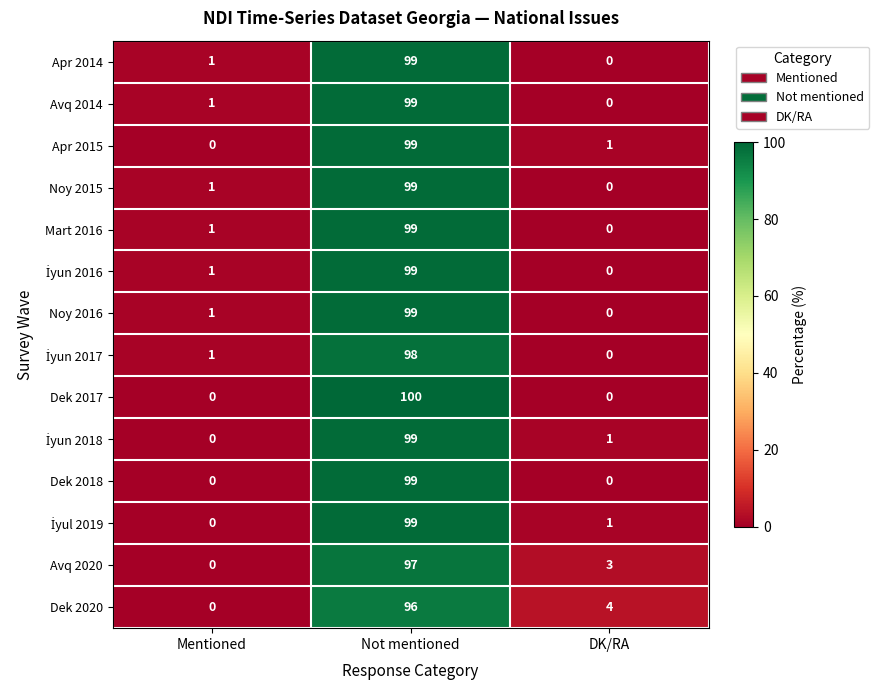

Rank the categories by Noy 2015 value from highest to lowest.

Not mentioned, Mentioned, DK/RA